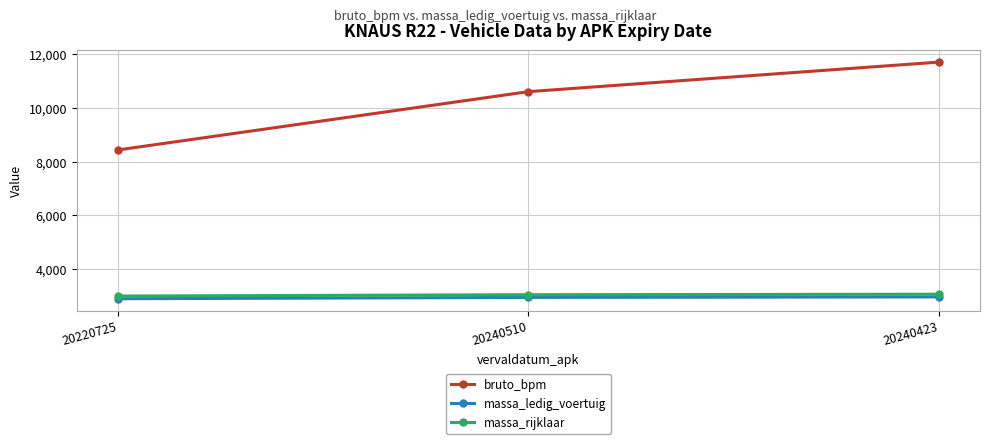

What position from the left is 20220725?

1